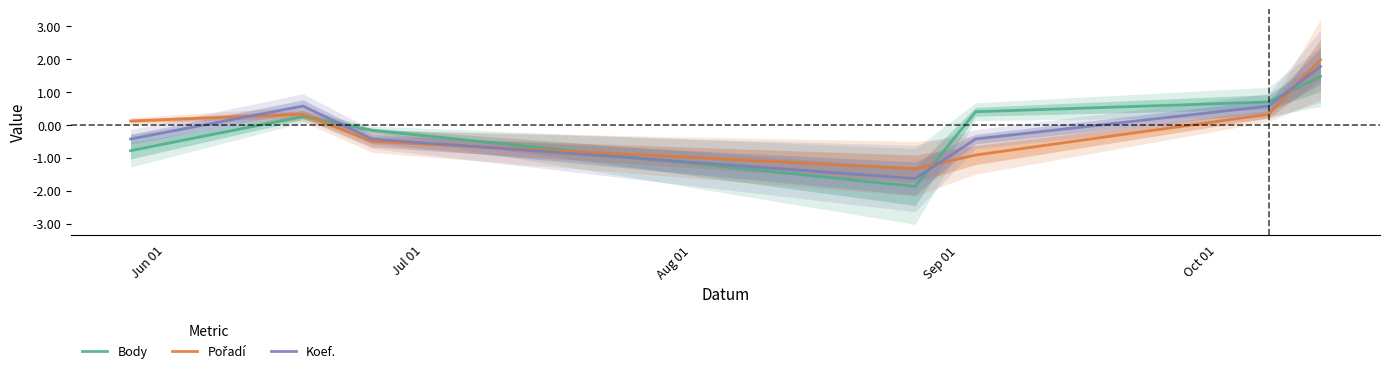

Reading left to right, extract all data points from this chart.

Body: -0.8	0.3	-0.2	-1.9	0.4	0.7	1.5
Pořadí: 0.1	0.3	-0.5	-1.3	-0.9	0.3	2.0
Koef.: -0.4	0.6	-0.4	-1.6	-0.4	0.6	1.8